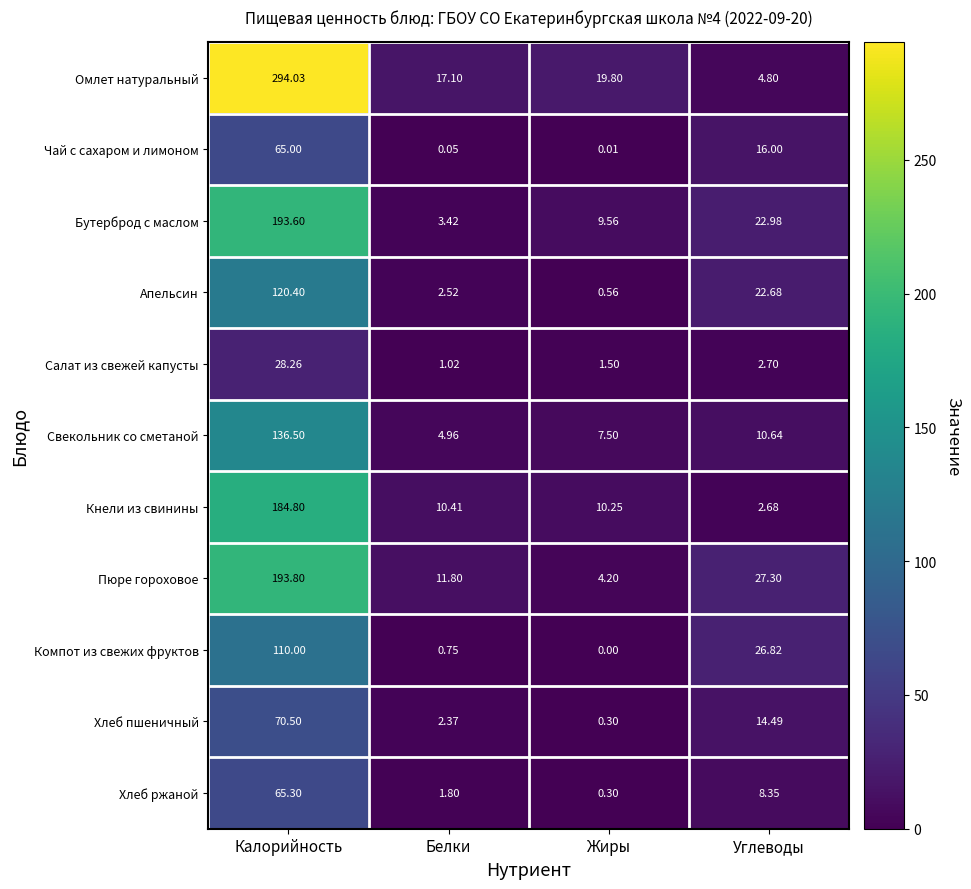

Which category has the highest value across all series?

Калорийность